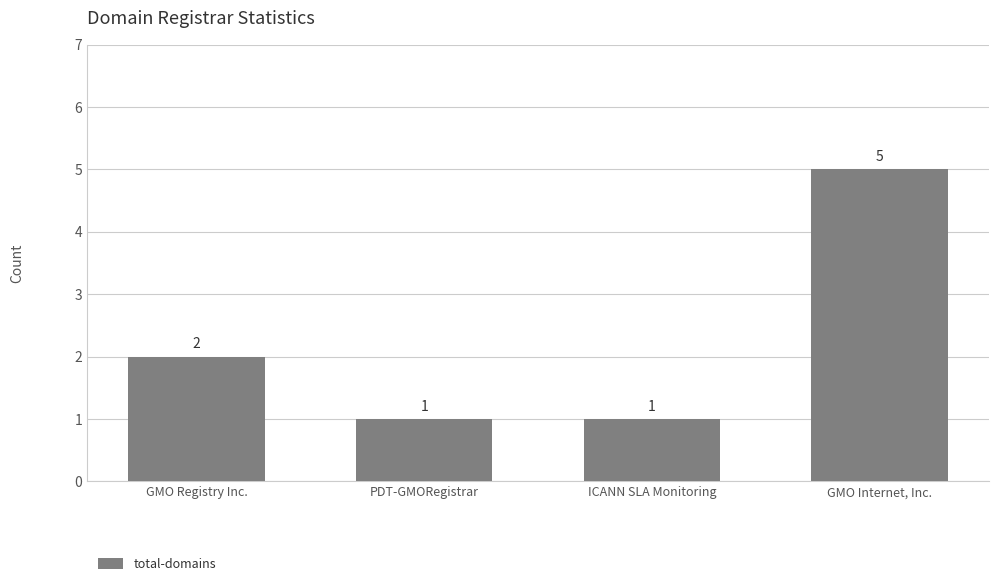

What position from the right is GMO Registry Inc.?

4